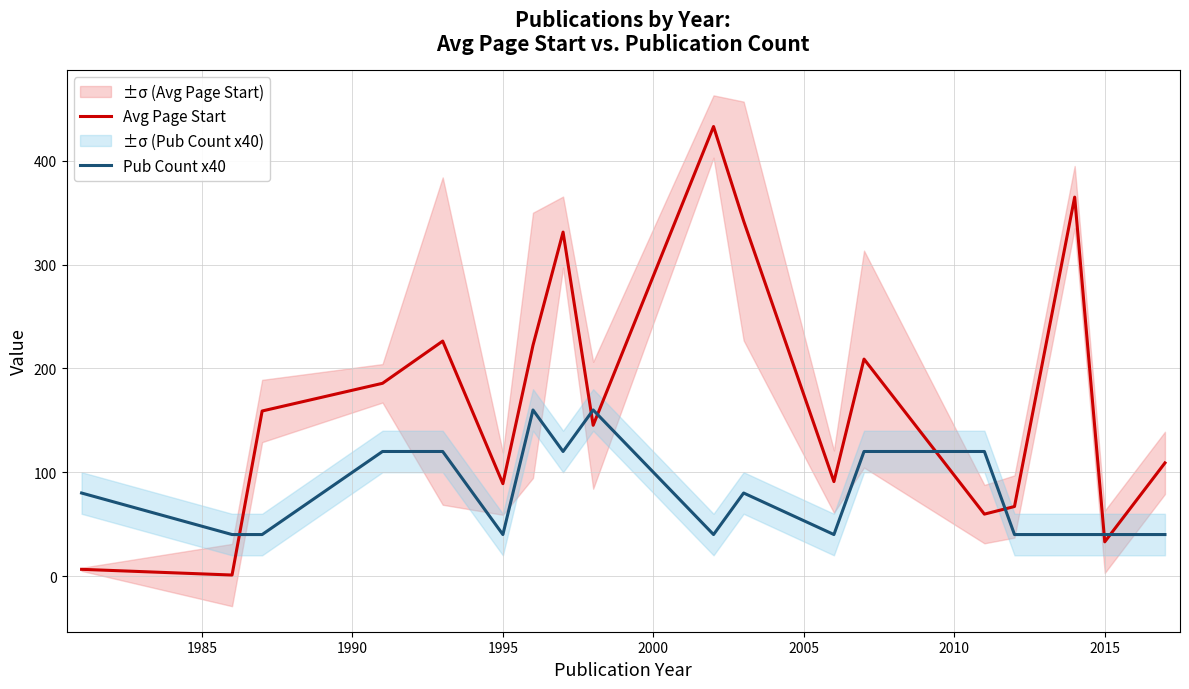

List the series in order of their overall mean, lowest first.

Pub Count x40, Avg Page Start